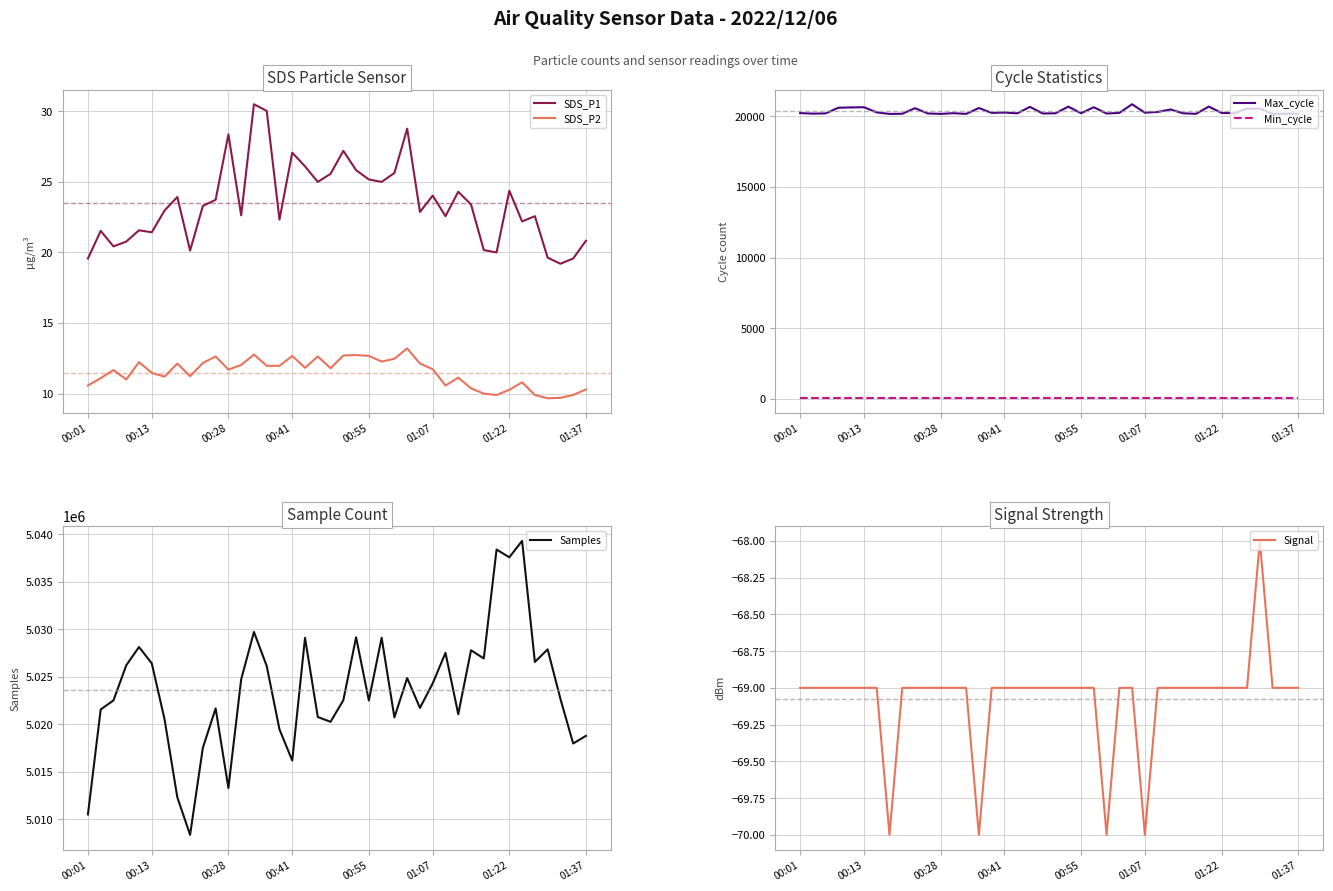

What is the maximum value shown in the chart?

5039323.0